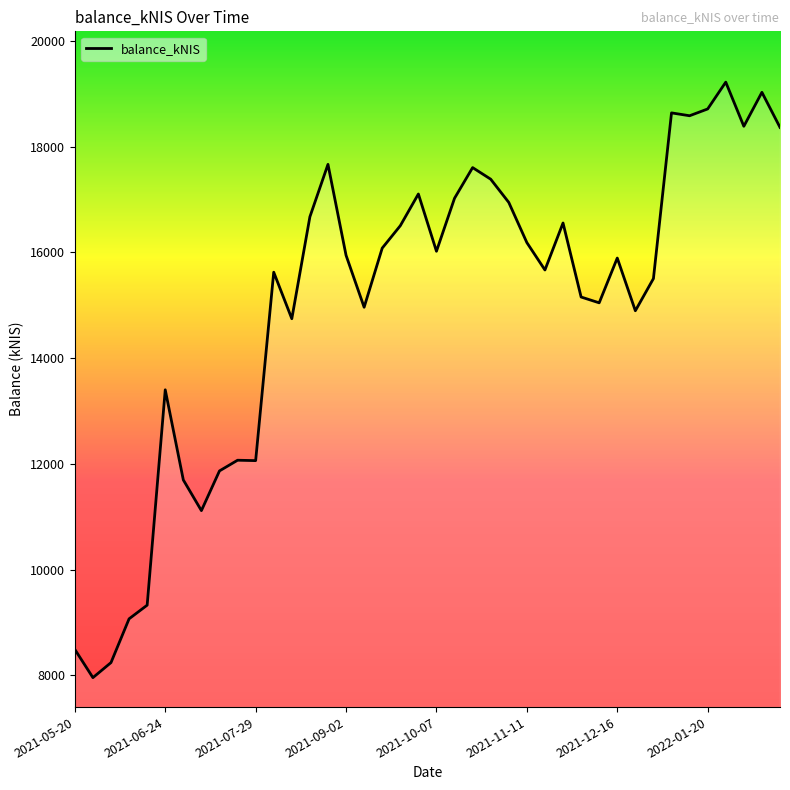

What is the maximum value shown in the chart?

19220.5